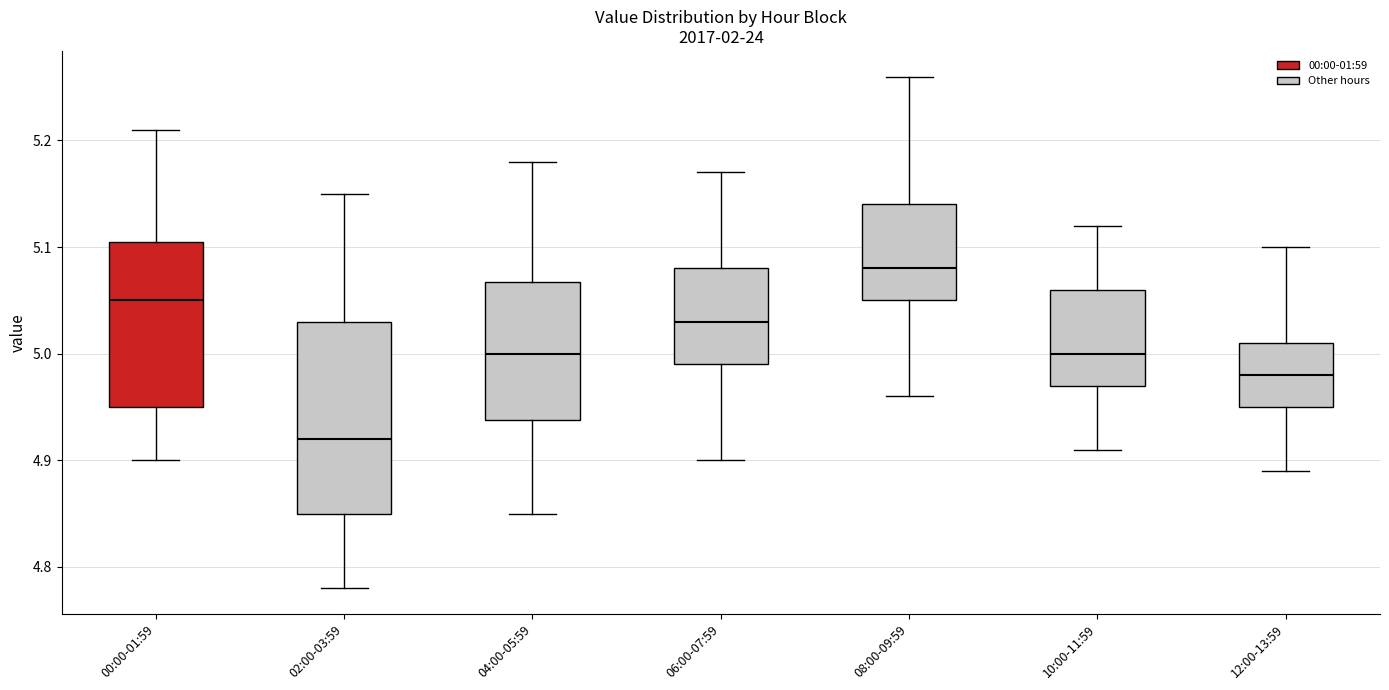

Which box's median line is the highest?

08:00-09:59